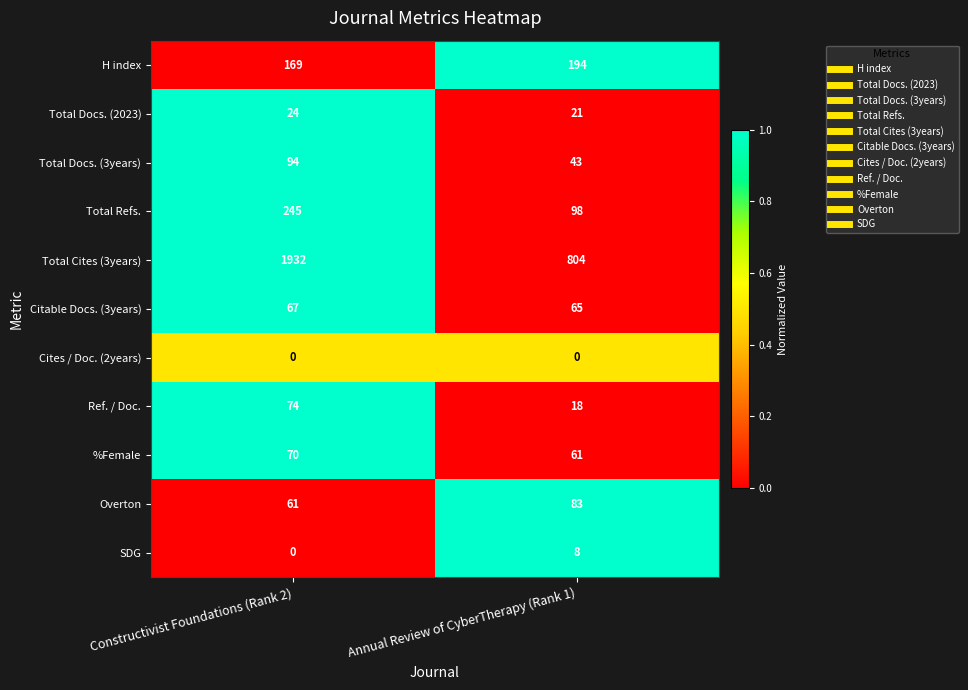

Which series has the largest total across all categories?

Total Cites (3years)